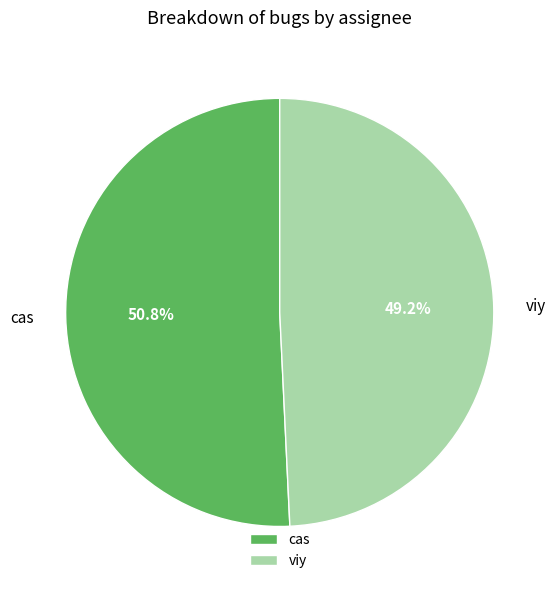

To the nearest percent, what is the average slice percentage?

50%